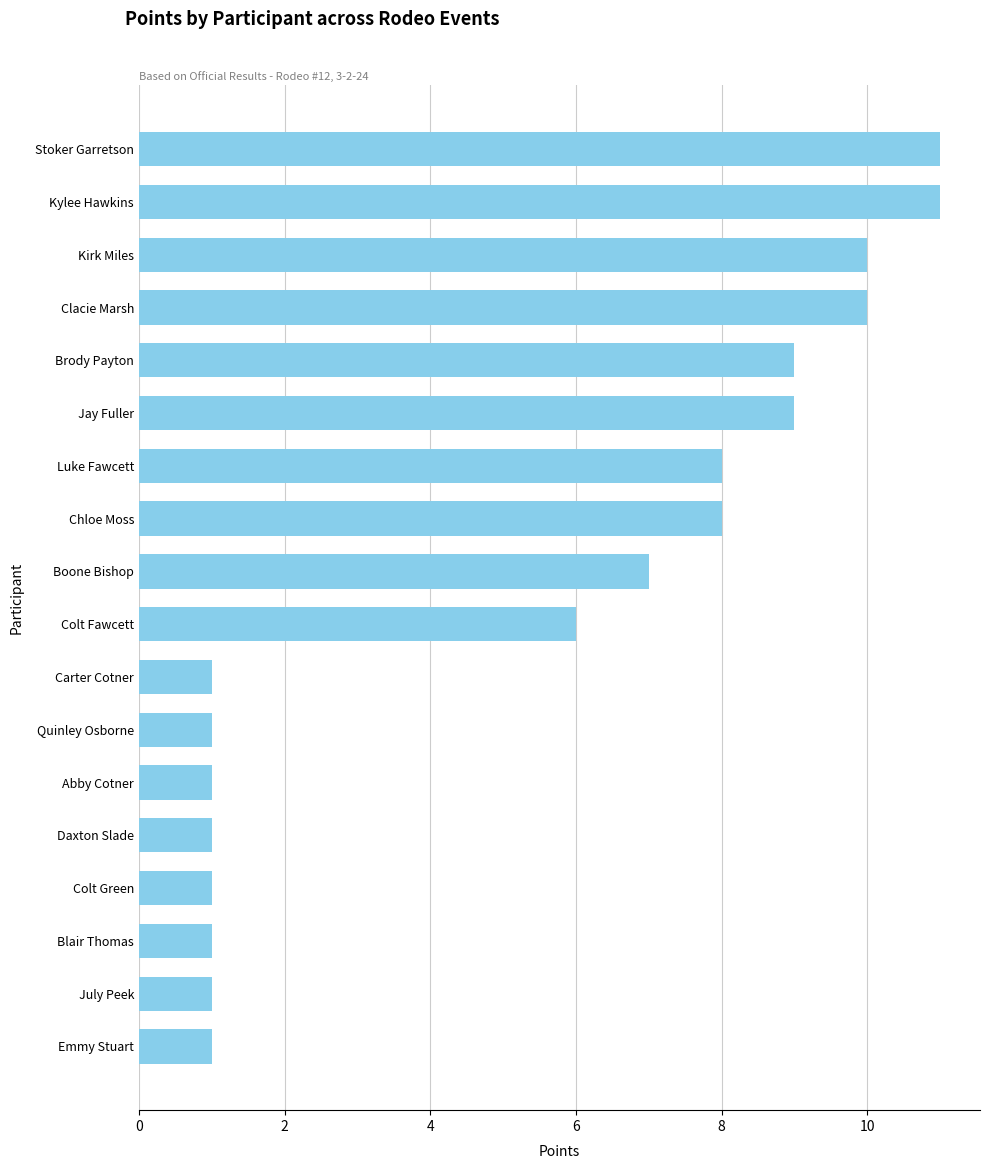

Which has a higher value, Kylee Hawkins or Abby Cotner?

Kylee Hawkins